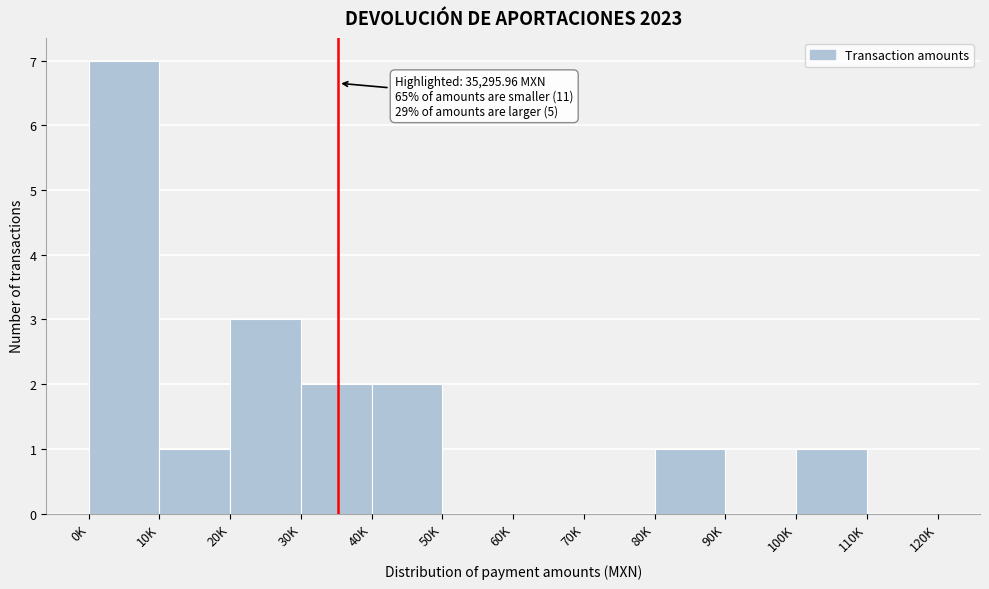

Reading left to right, what are all the values shown in this chart?

0K=7	10K=1	20K=3	30K=2	40K=2	50K=0	60K=0	70K=0	80K=1	90K=0	100K=1	110K=0